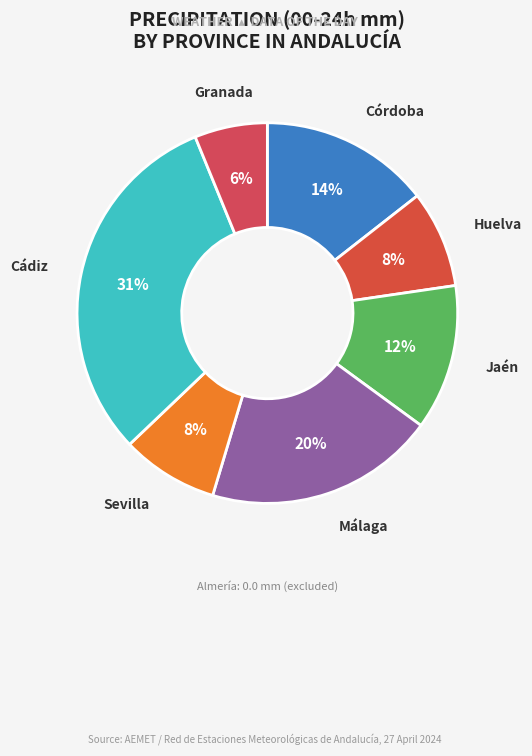

How many slices are in this pie chart?

7